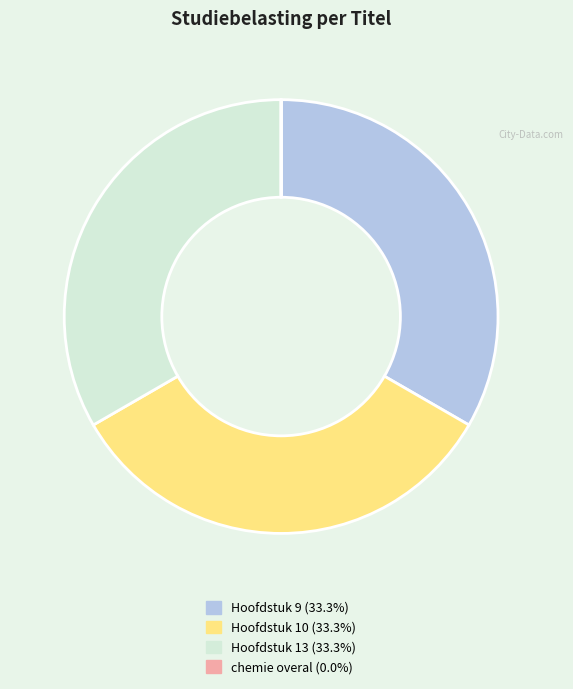

Do Hoofdstuk 9 and Hoofdstuk 13 together represent more than half of the pie?

Yes